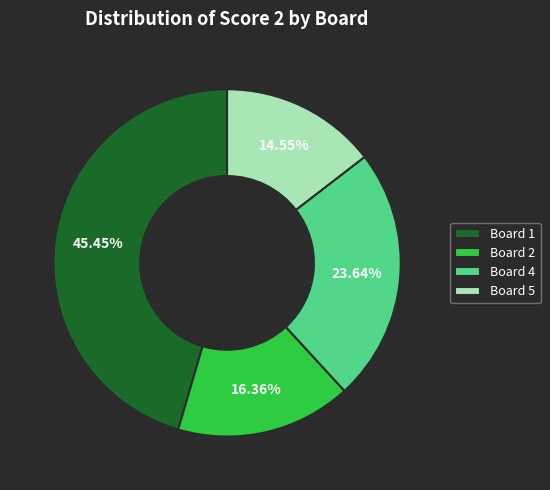

Between Board 5 and Board 1, which is larger?

Board 1